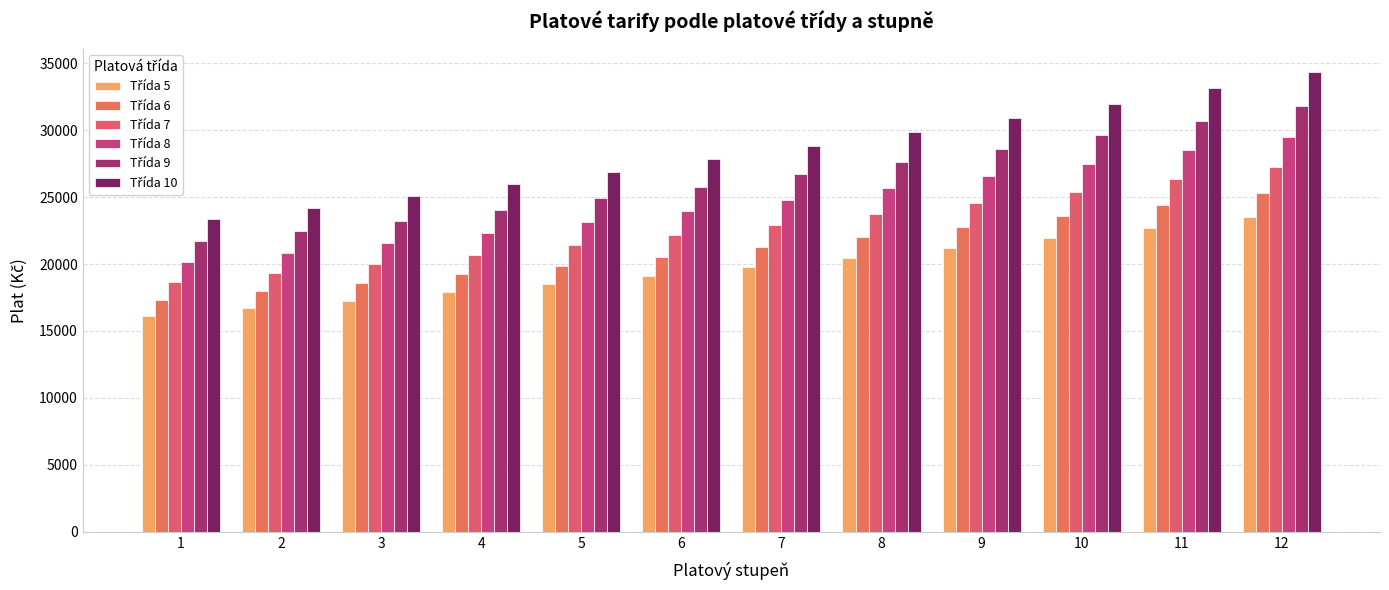

How many categories are shown in the chart?

12